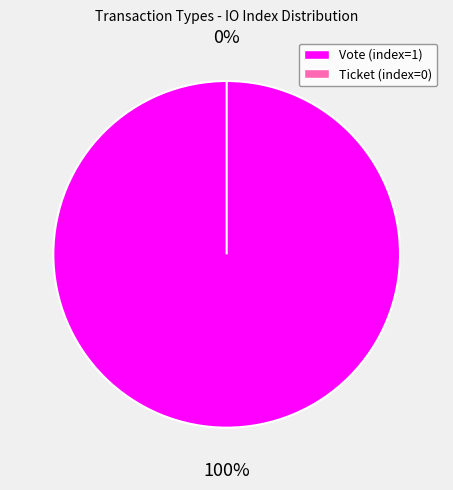

Which slice is the smallest?

Ticket (index=0)